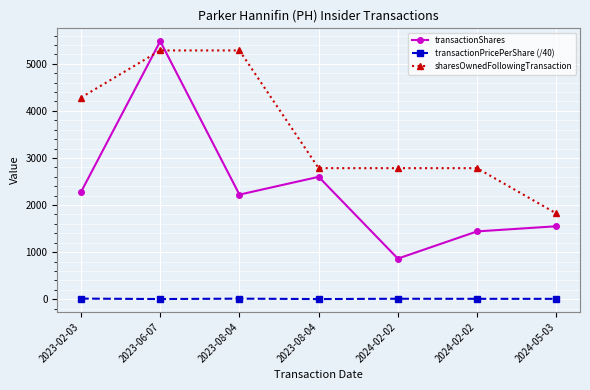

What are all the series names shown in the legend?

transactionShares, transactionPricePerShare (/40), sharesOwnedFollowingTransaction